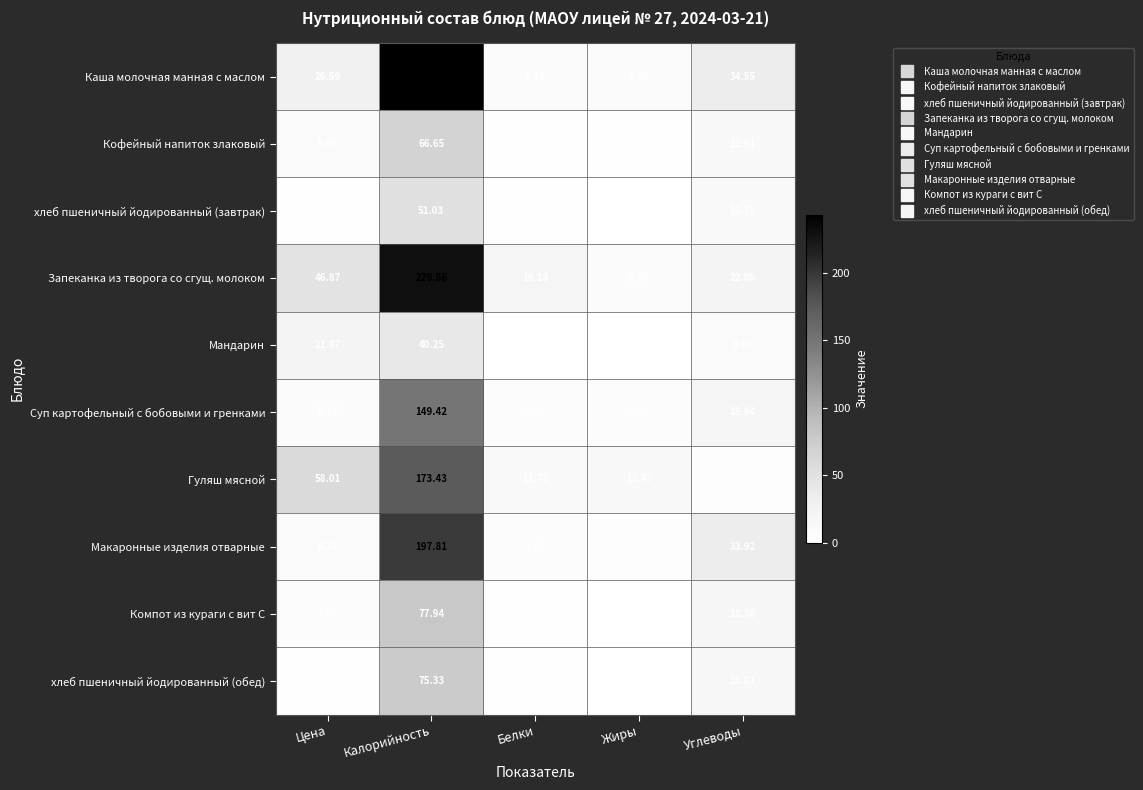

Rank the series by their maximum value, from lowest to highest.

Мандарин, хлеб пшеничный йодированный (завтрак), Кофейный напиток злаковый, хлеб пшеничный йодированный (обед), Компот из кураги с вит С, Суп картофельный с бобовыми и гренками, Гуляш мясной, Макаронные изделия отварные, Запеканка из творога со сгущ. молоком, Каша молочная манная с маслом